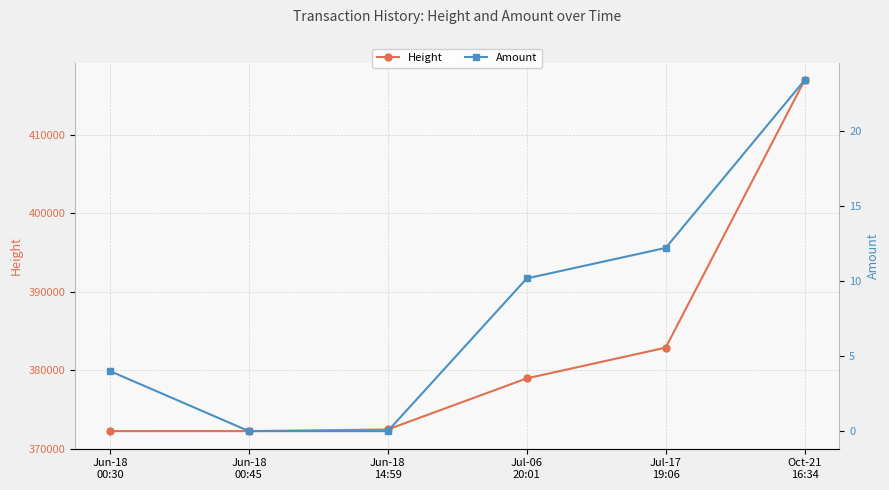

True or false: Height has more than 1 interior local peaks.

False